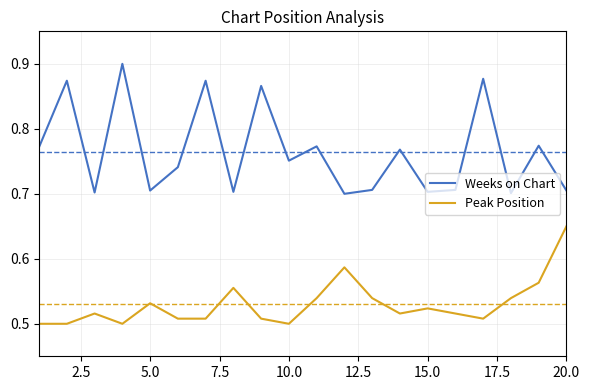

Which series has the largest range (max minus min)?

Weeks on Chart